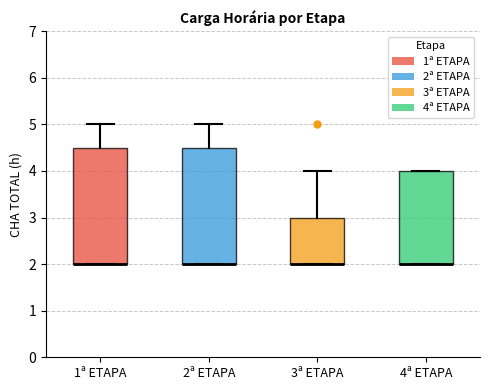

Reading left to right, read every box against the y-axis: the position of its median line, the range the box covers, and the ends of its whiskers. The values are not printed on the chart, so give them approximately, as read against the axis.

1ª ETAPA: median 2.0 (drawn on the box's lower edge), box 2.0 to 4.5, whiskers 2.0 to 5.0
2ª ETAPA: median 2.0 (drawn on the box's lower edge), box 2.0 to 4.5, whiskers 2.0 to 5.0
3ª ETAPA: median 2.0 (drawn on the box's lower edge), box 2.0 to 3.0, whiskers 2.0 to 4.0
4ª ETAPA: median 2.0 (drawn on the box's lower edge), box 2.0 to 4.0, whiskers 2.0 to 4.0